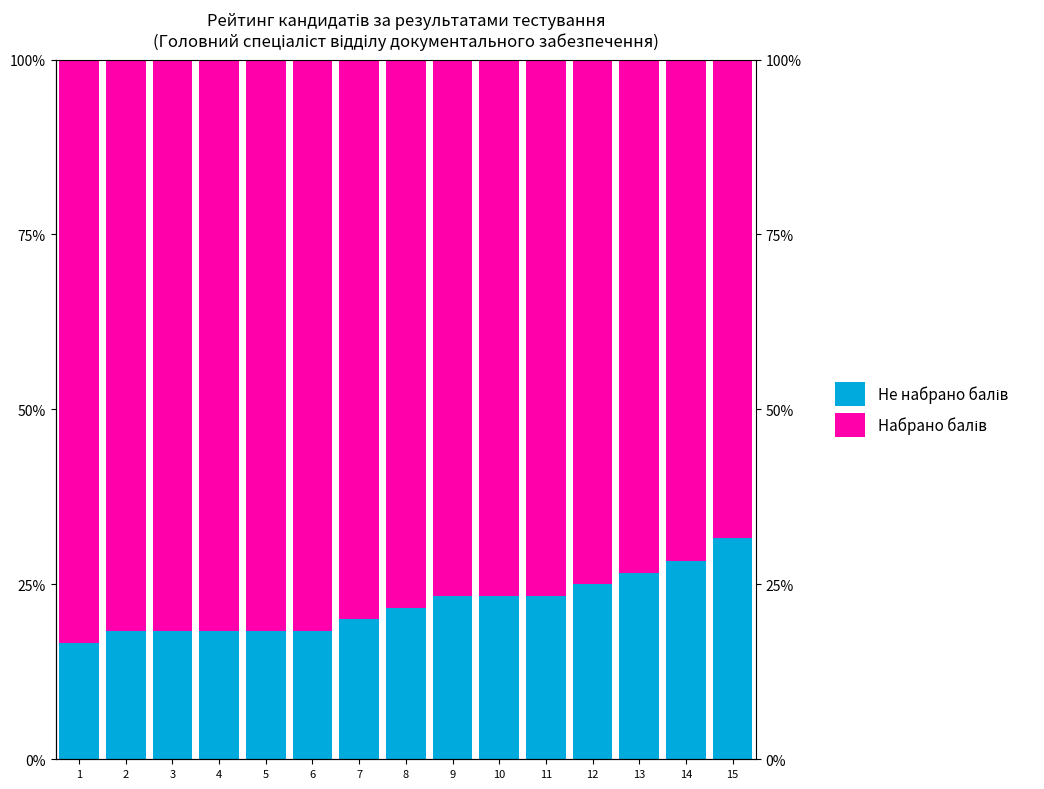

Which series has the largest range (max minus min)?

Не набрано балів